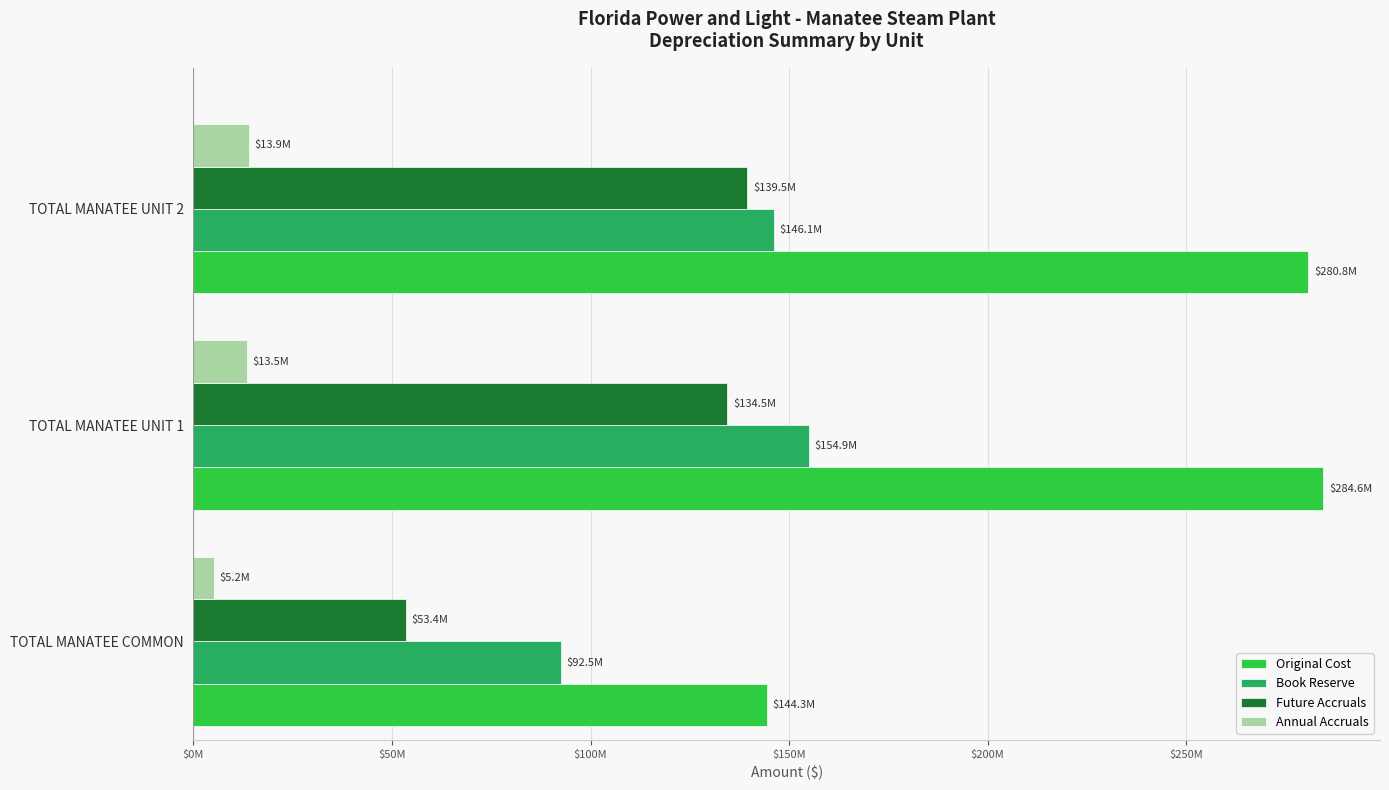

What is the difference between the maximum and minimum values in the Annual Accruals series?

8721730.0